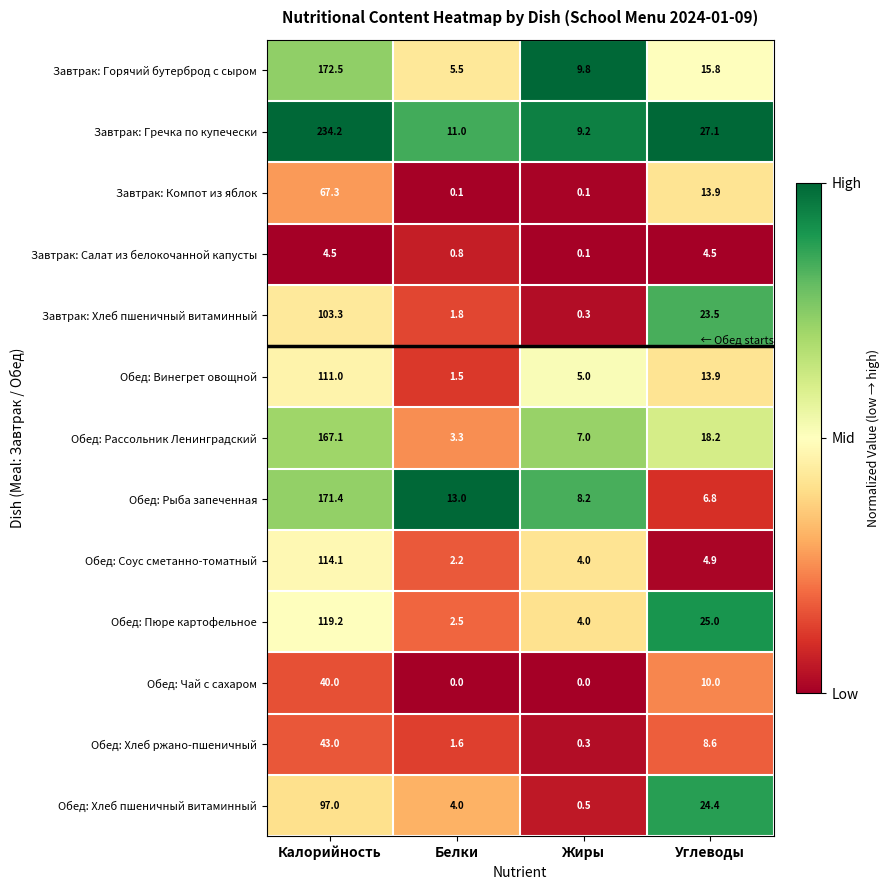

Rank the series by their maximum value, from highest to lowest.

Завтрак: Гречка по купечески, Завтрак: Горячий бутерброд с сыром, Обед: Рыба запеченная, Обед: Рассольник Ленинградский, Обед: Пюре картофельное, Обед: Соус сметанно-томатный, Обед: Винегрет овощной, Завтрак: Хлеб пшеничный витаминный, Обед: Хлеб пшеничный витаминный, Завтрак: Компот из яблок, Обед: Хлеб ржано-пшеничный, Обед: Чай с сахаром, Завтрак: Салат из белокочанной капусты